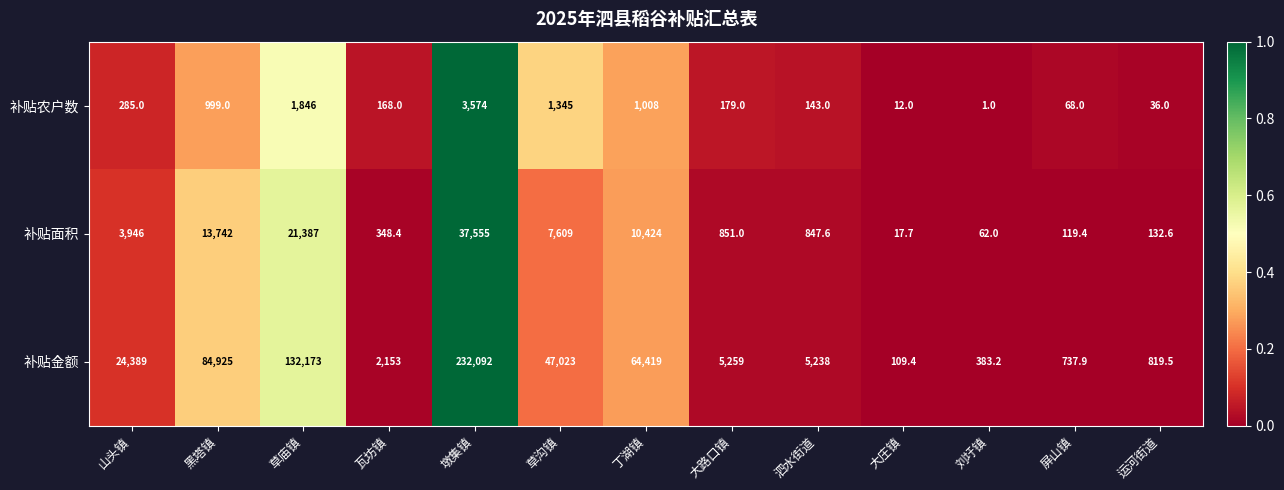

What is the sum of all 补贴金额 values?

599721.0